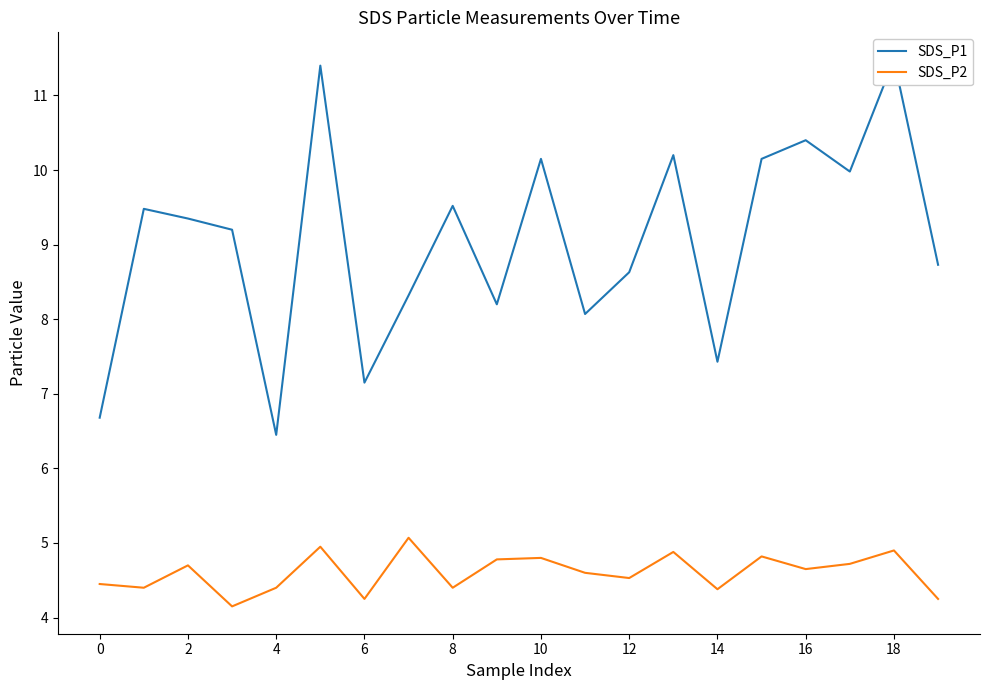

The value of SDS_P2 at 6 is 4.2. True or false?

True